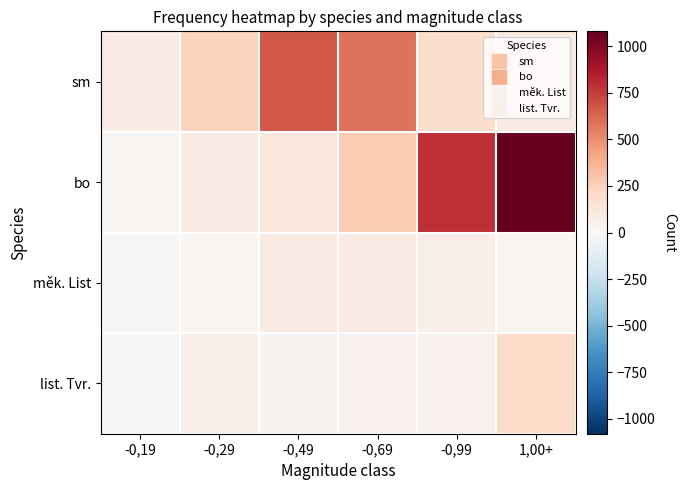

Which series has the largest range (max minus min)?

bo